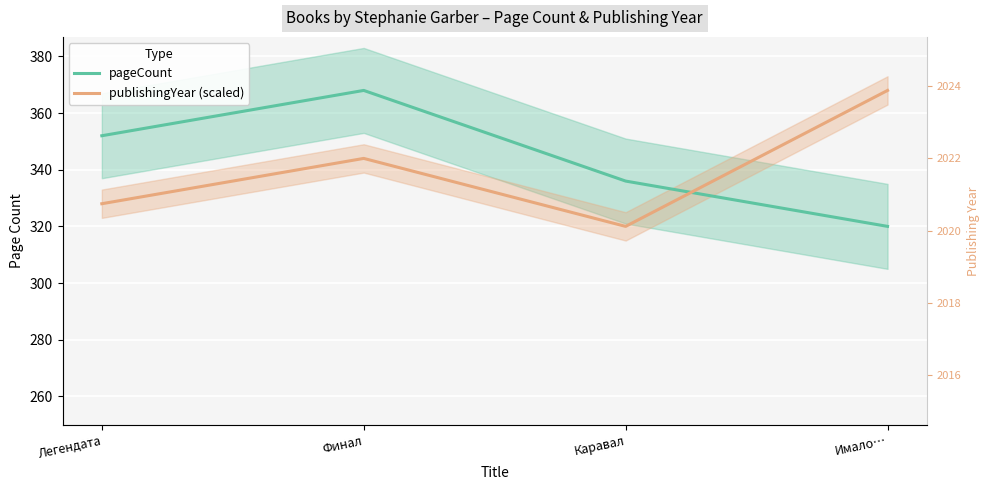

After their last crossing, which series has the higher values: publishingYear (scaled) or pageCount?

publishingYear (scaled)